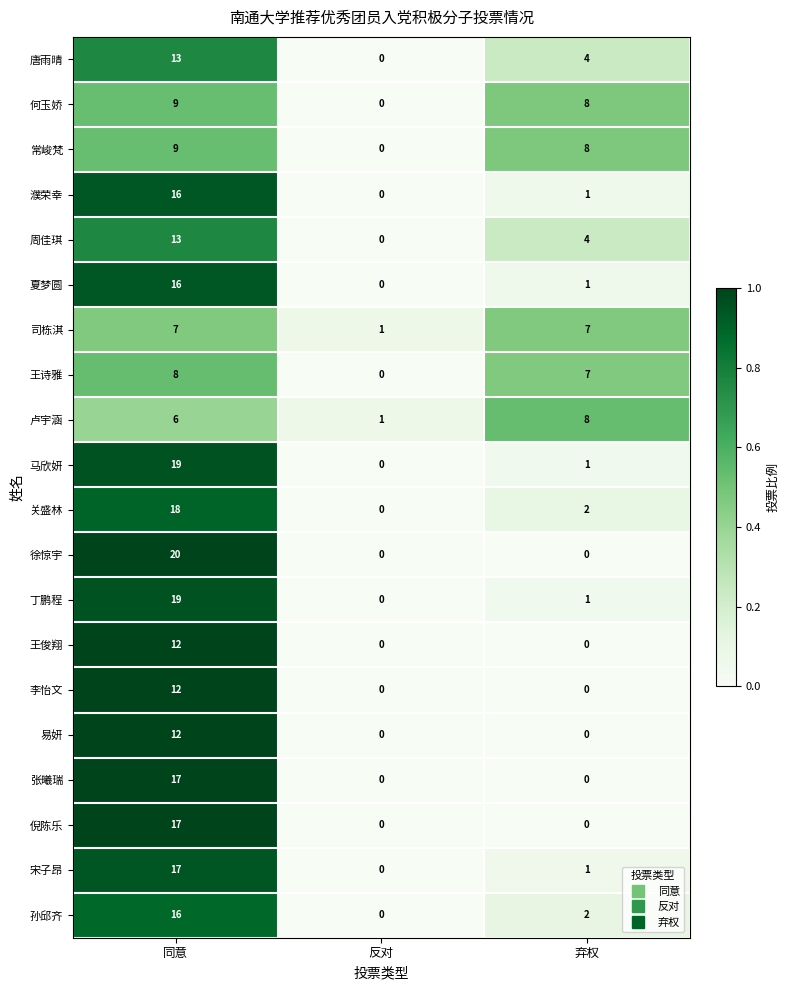

Is it true that 关盛林 equals 0 at 弃权?

False